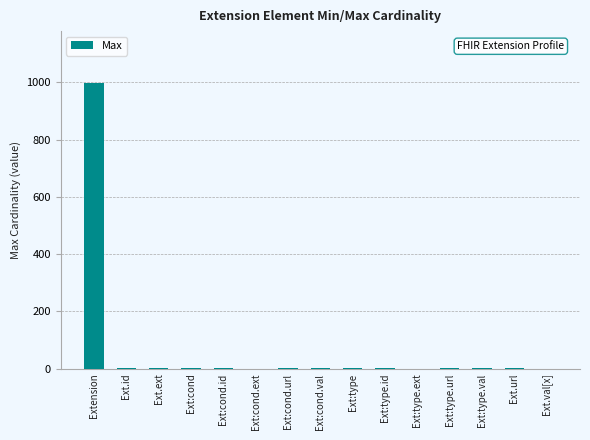

How many series are shown in this chart?

1